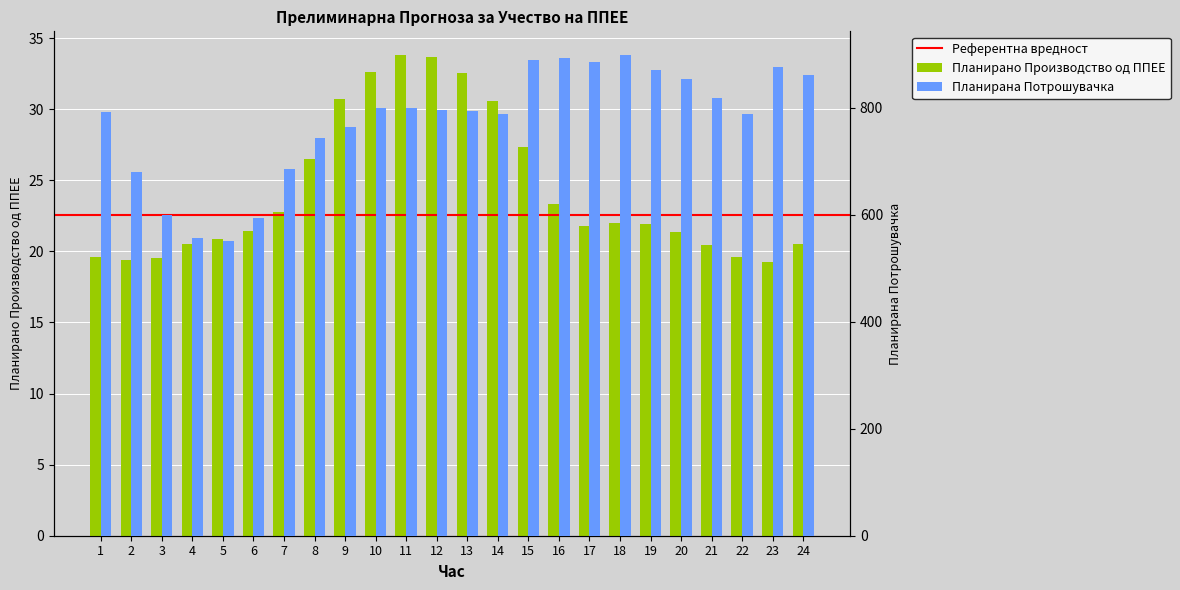

Reading left to right, list all the values displayed in this chart.

Планирано Производство од ППЕЕ: 19.6	19.4	19.6	20.5	20.9	21.5	22.8	26.5	30.7	32.6	33.8	33.7	32.5	30.6	27.3	23.3	21.8	22.0	21.9	21.3	20.4	19.6	19.2	20.5
Планирана Потрошувачка: 792.1	679.2	599.8	557.4	551.1	594.1	686.5	743.5	763.5	799.7	799.1	795.4	793.5	789.4	888.5	892.5	885.4	898.1	871.6	854.6	818.3	788.2	875.8	861.6